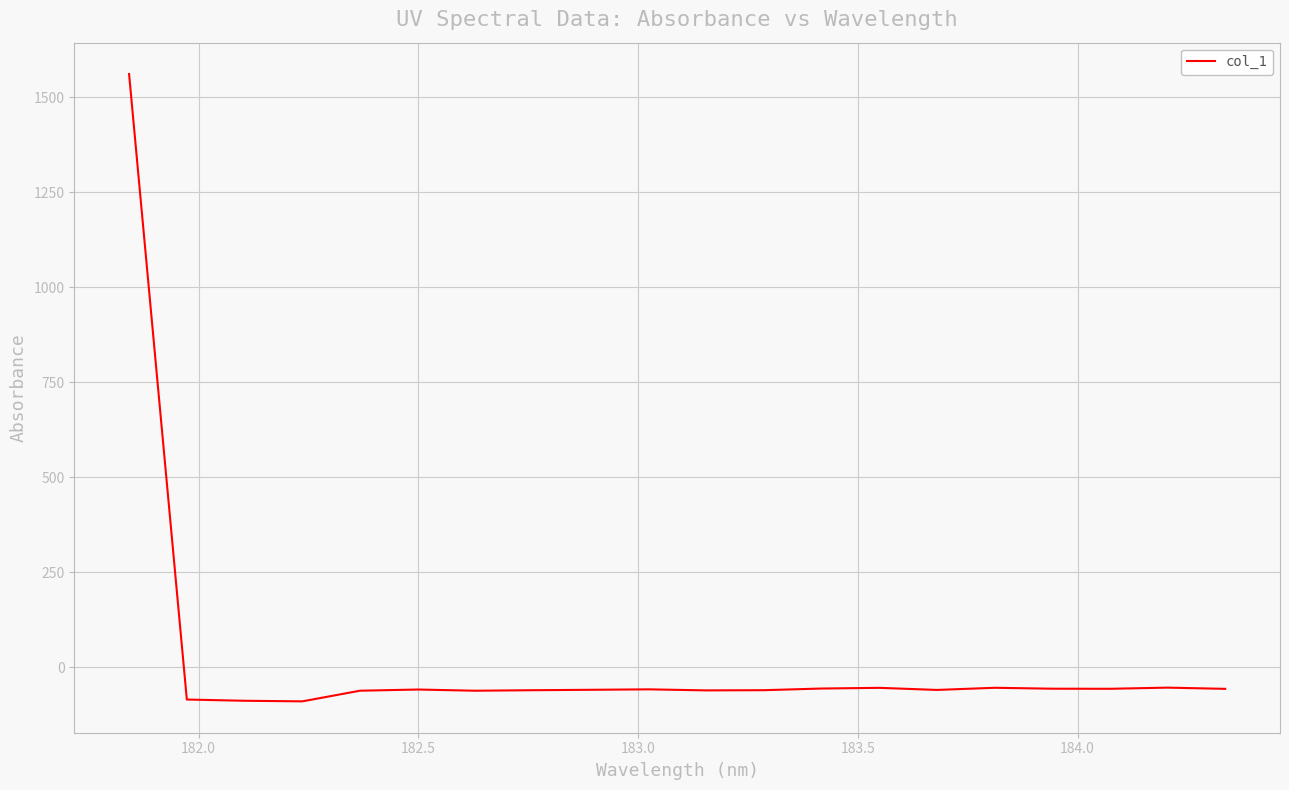

What is the greatest value displayed?

1561.5